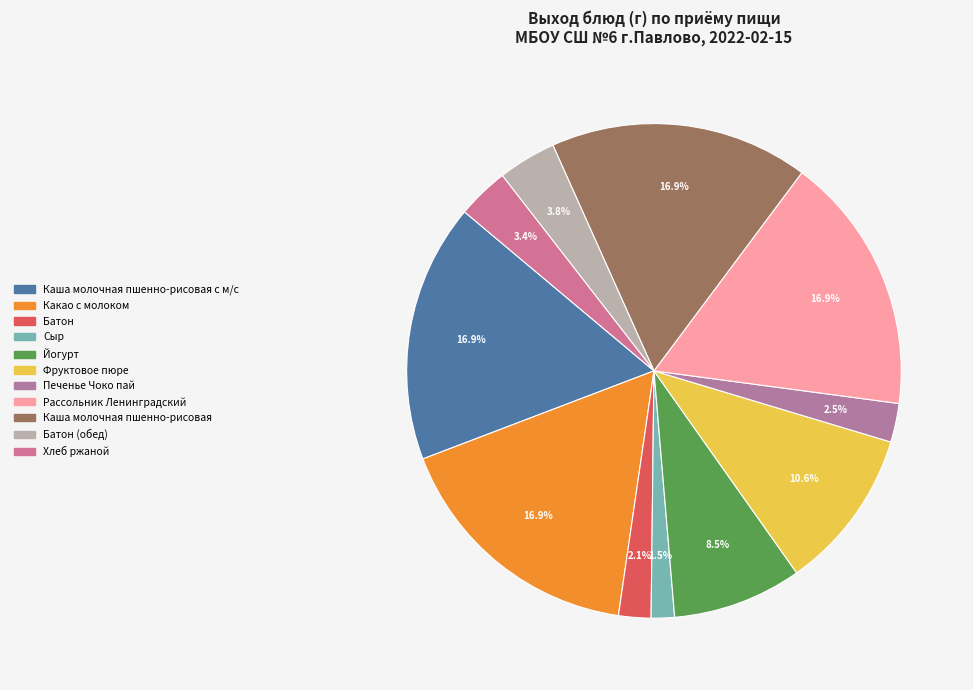

Which has a higher value, Хлеб ржаной or Сыр?

Хлеб ржаной